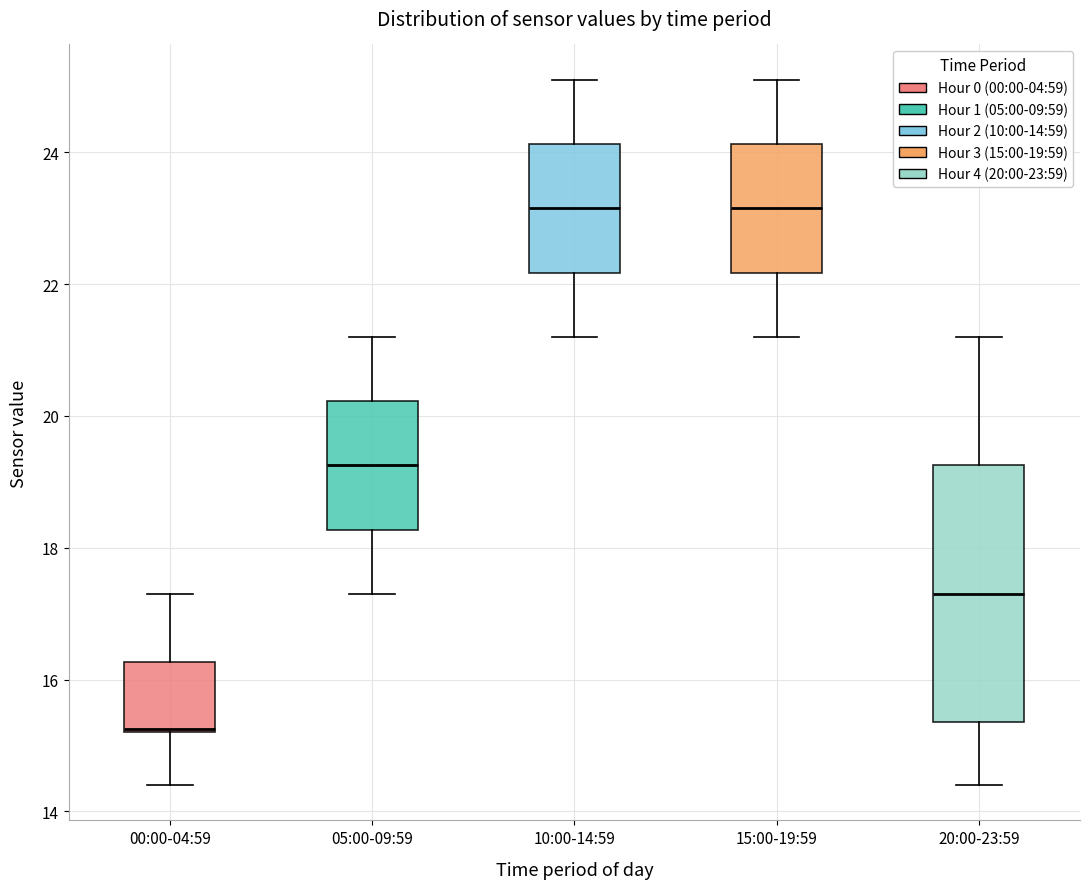

Where is the lower edge of the box for 15:00-19:59 on the y-axis? The values are not printed on the chart, so give them approximately, as read against the axis.

22.2